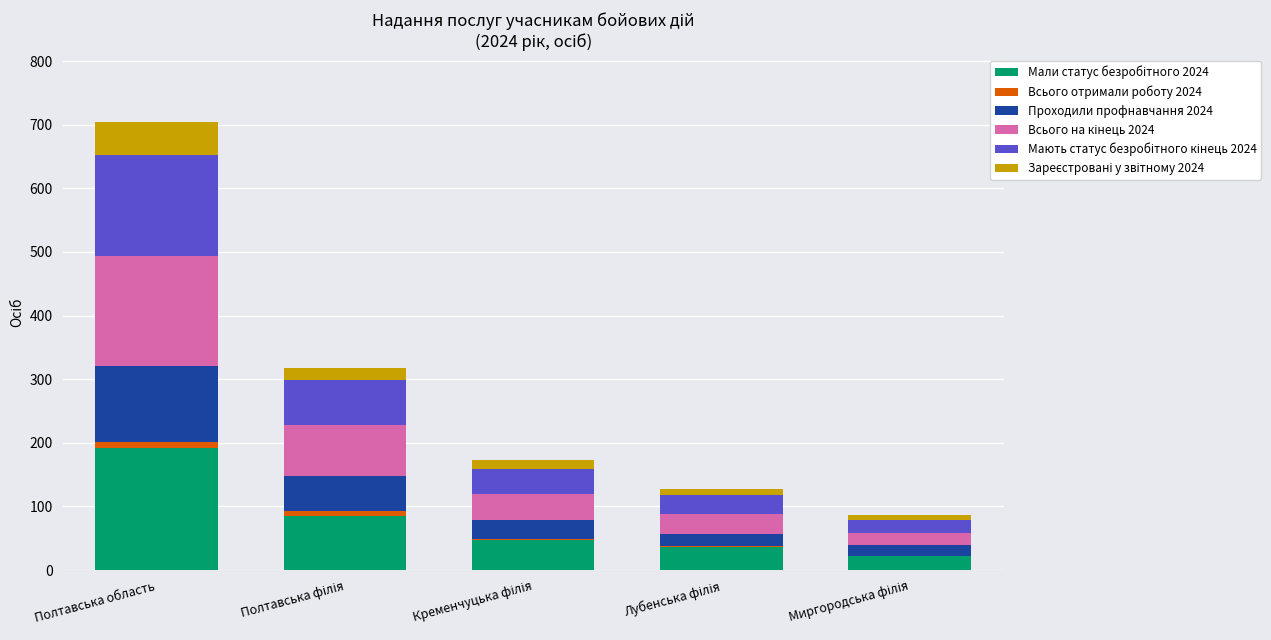

At which category is the sum across all series the highest?

Полтавська область